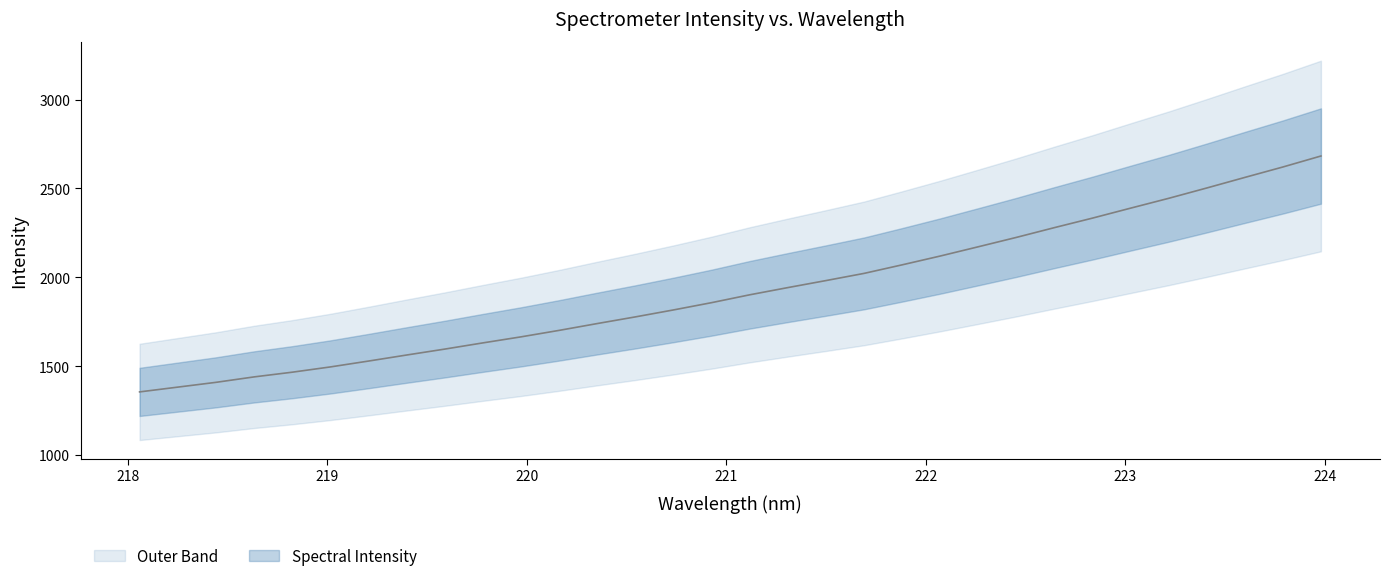

True or false: the data shows 867.2 at 221.1174.

False